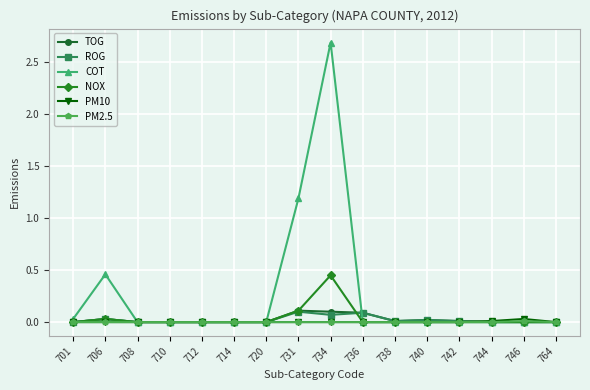

At which category is the sum across all series the highest?

734